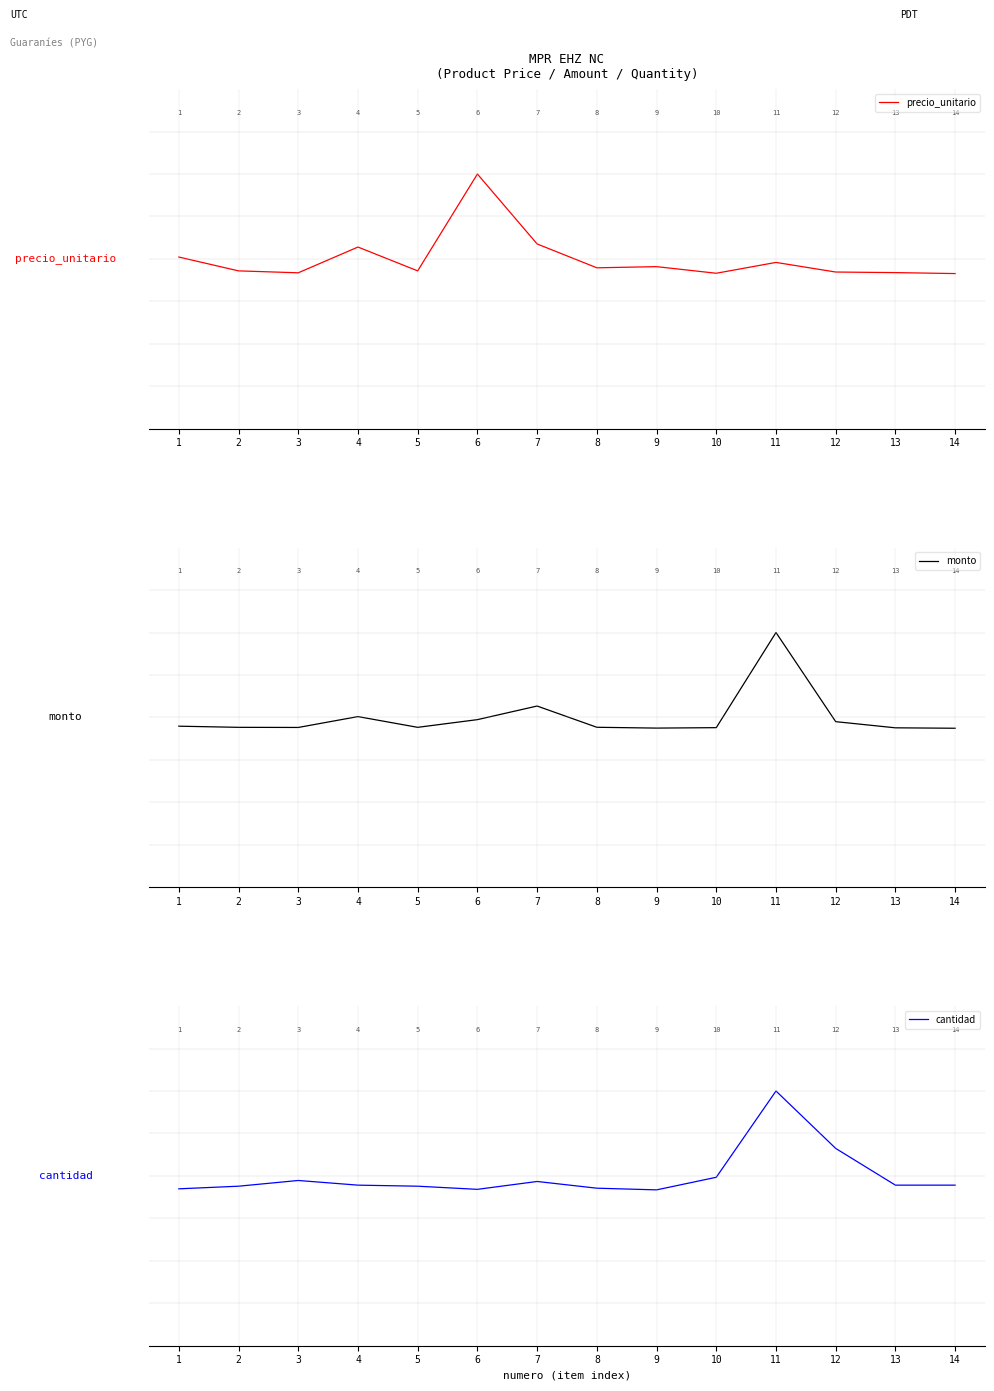

The monto series shows -0.0 at 12. True or false?

True